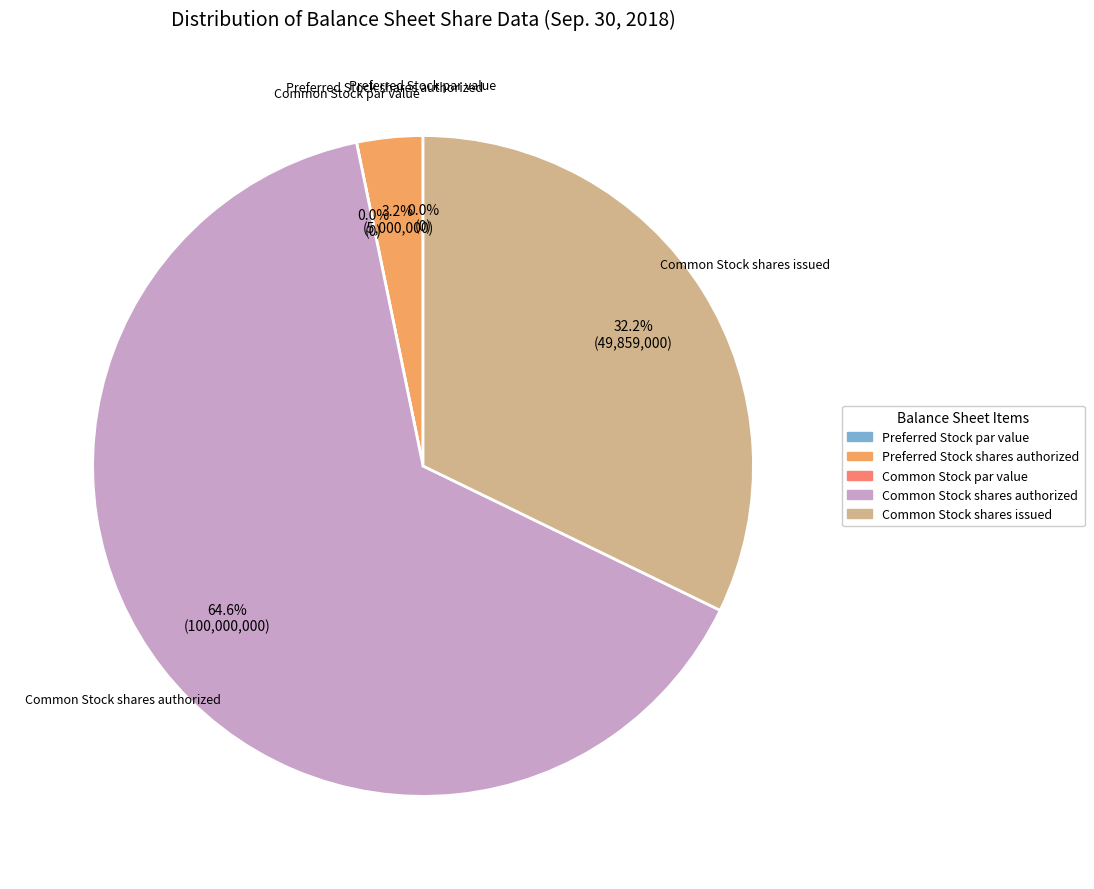

To the nearest percent, what portion does Common Stock shares issued represent?

32%